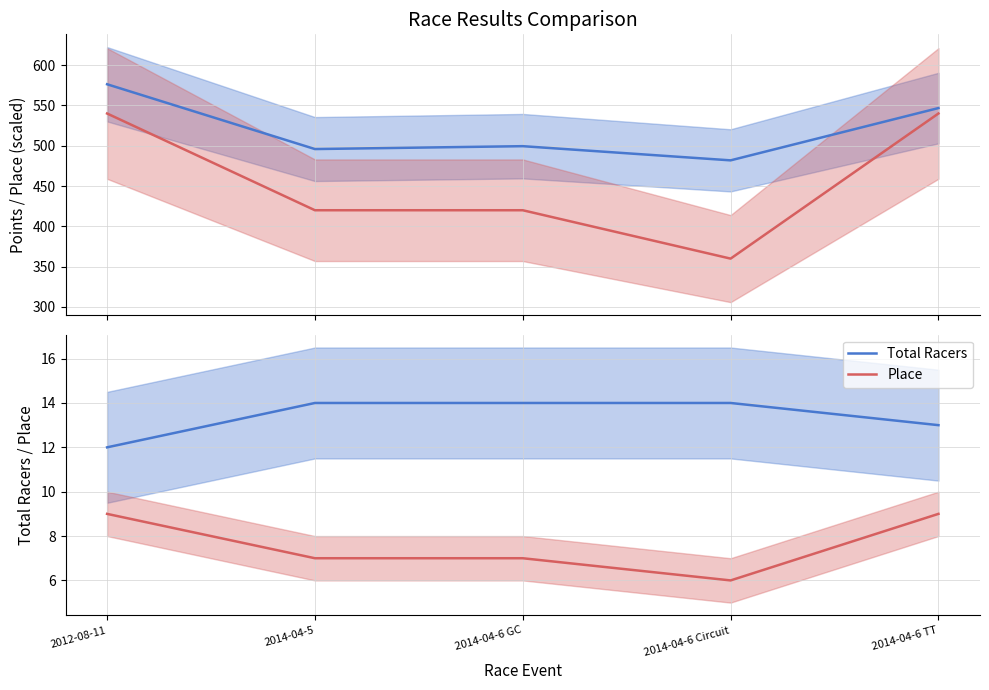

What is the label of the 3rd point from the right?

2014-04-6 GC